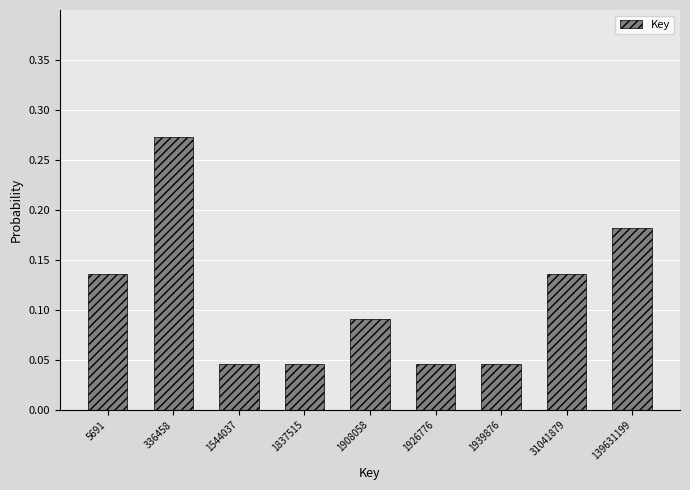

The value at 336458 is 0.1. True or false?

False